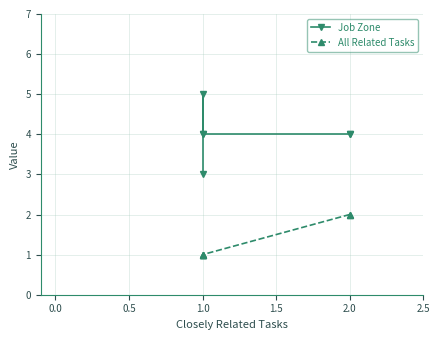

True or false: Job Zone and All Related Tasks intersect in this chart.

False